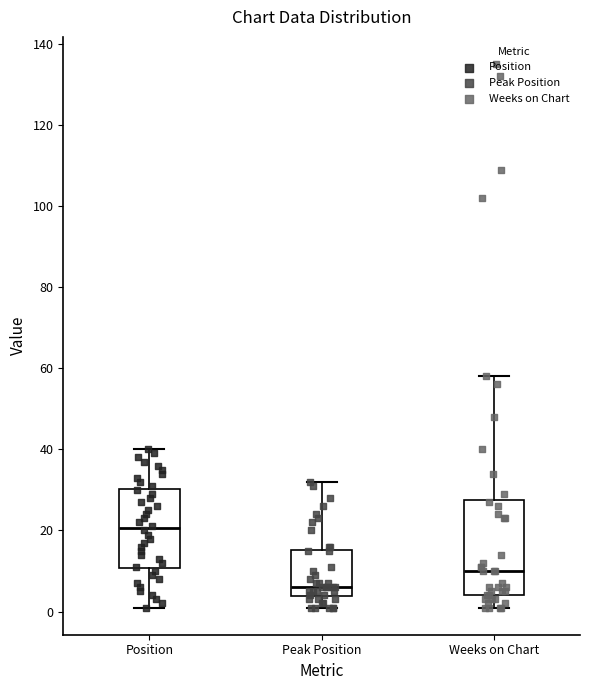

Comparing the boxes themselves (not the whiskers), which one is the tallest?

Weeks on Chart